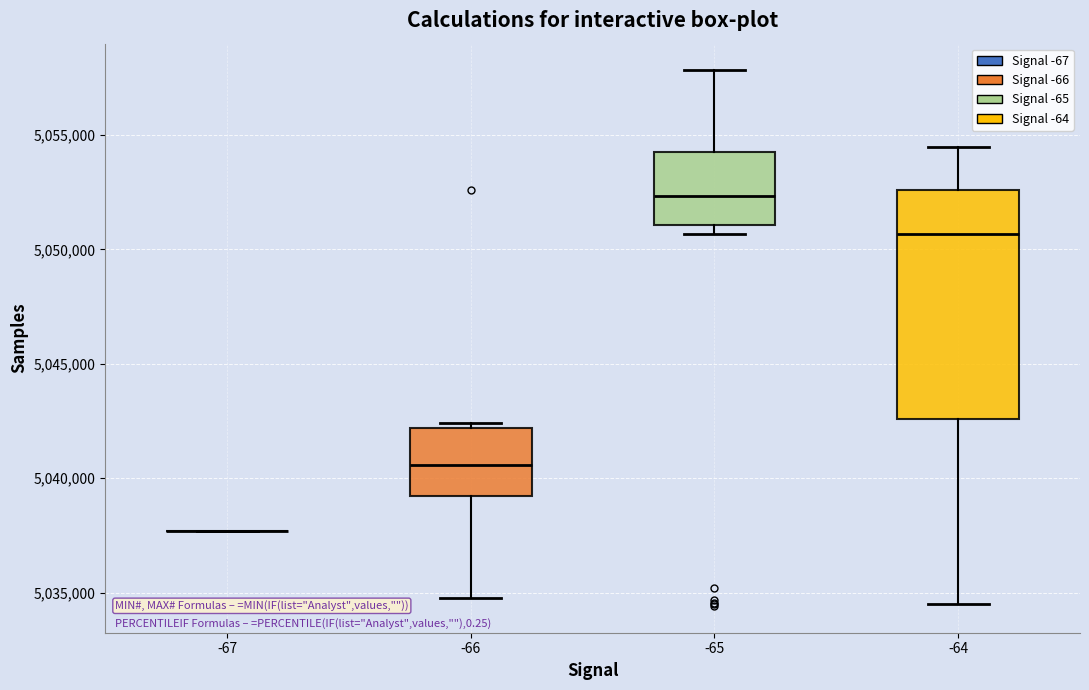

Reading left to right, transcribe this box plot: for each box, give where its median line is, the range the box spans, and where its two whiskers end, as read against the y-axis. The values are not printed on the chart, so give them approximately, as read against the axis.

-67: box collapsed to a line at 5037500, whiskers 5037500 to 5037500
-66: median 5040500, box 5039000 to 5042000, whiskers 5035000 to 5042500
-65: median 5052500, box 5051000 to 5054000, whiskers 5050500 to 5058000
-64: median 5050500, box 5042500 to 5052500, whiskers 5034500 to 5054500